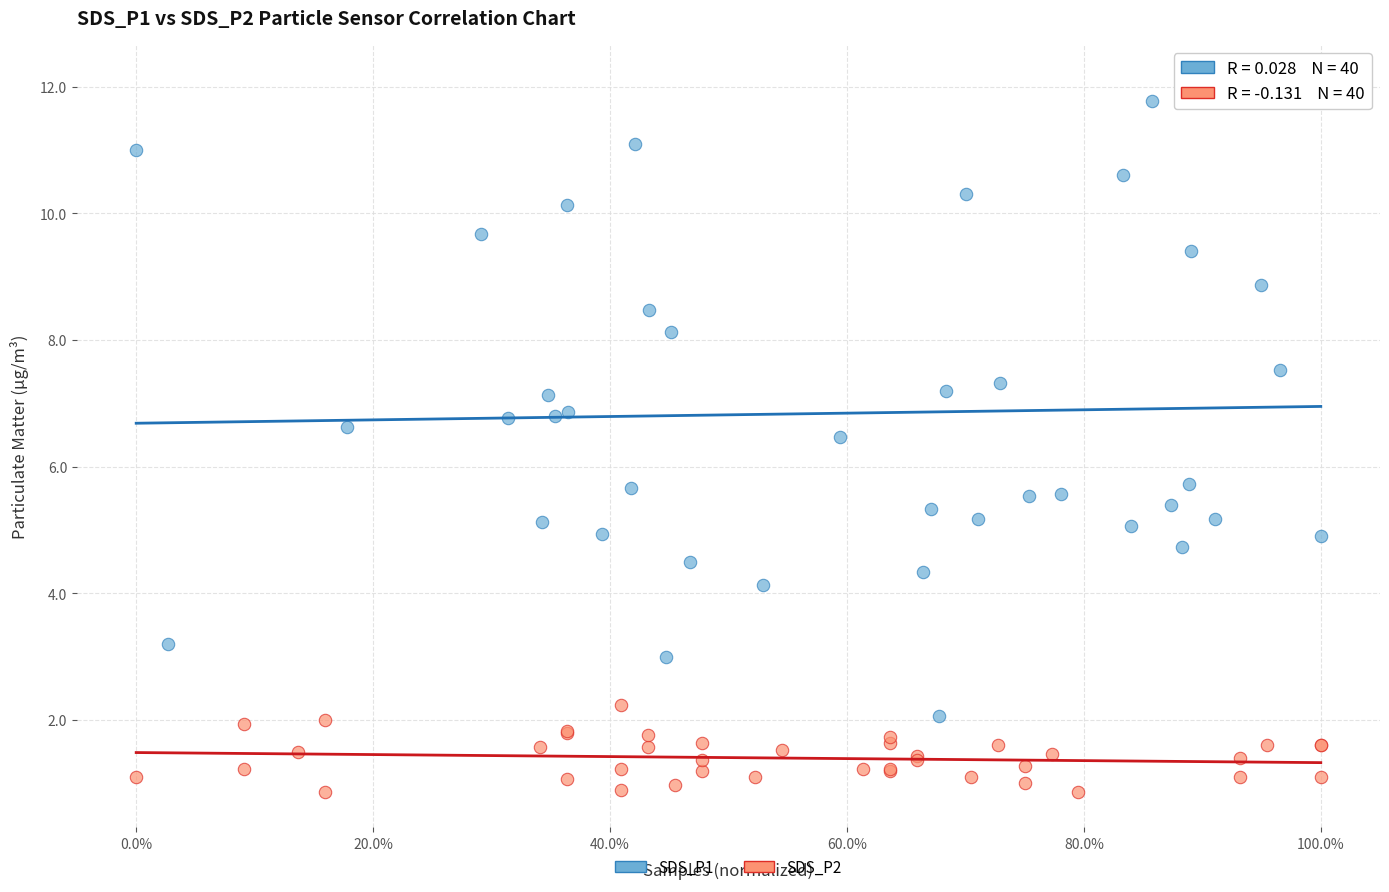

Which series has the largest Y range (max minus min)?

SDS_P1